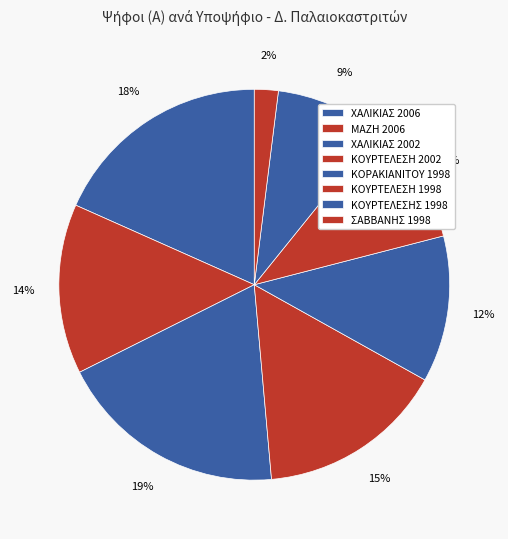

Rank the categories by value from highest to lowest.

ΧΑΛΙΚΙΑΣ 2002, ΧΑΛΙΚΙΑΣ 2006, ΚΟΥΡΤΕΛΕΣΗ 2002, ΜΑΖΗ 2006, ΚΟΡΑΚΙΑΝΙΤΟΥ 1998, ΚΟΥΡΤΕΛΕΣΗ 1998, ΚΟΥΡΤΕΛΕΣΗΣ 1998, ΣΑΒΒΑΝΗΣ 1998